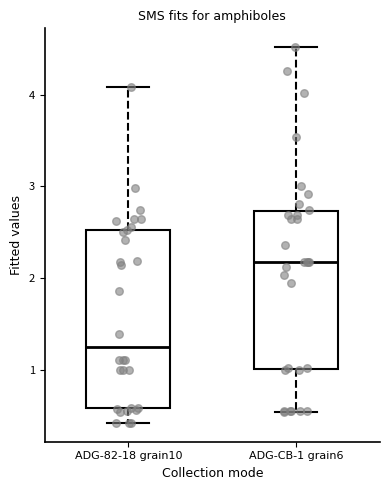

Where does the median line of the box for ADG-82-18 grain10 sit on the y-axis? The values are not printed on the chart, so give them approximately, as read against the axis.

1.3